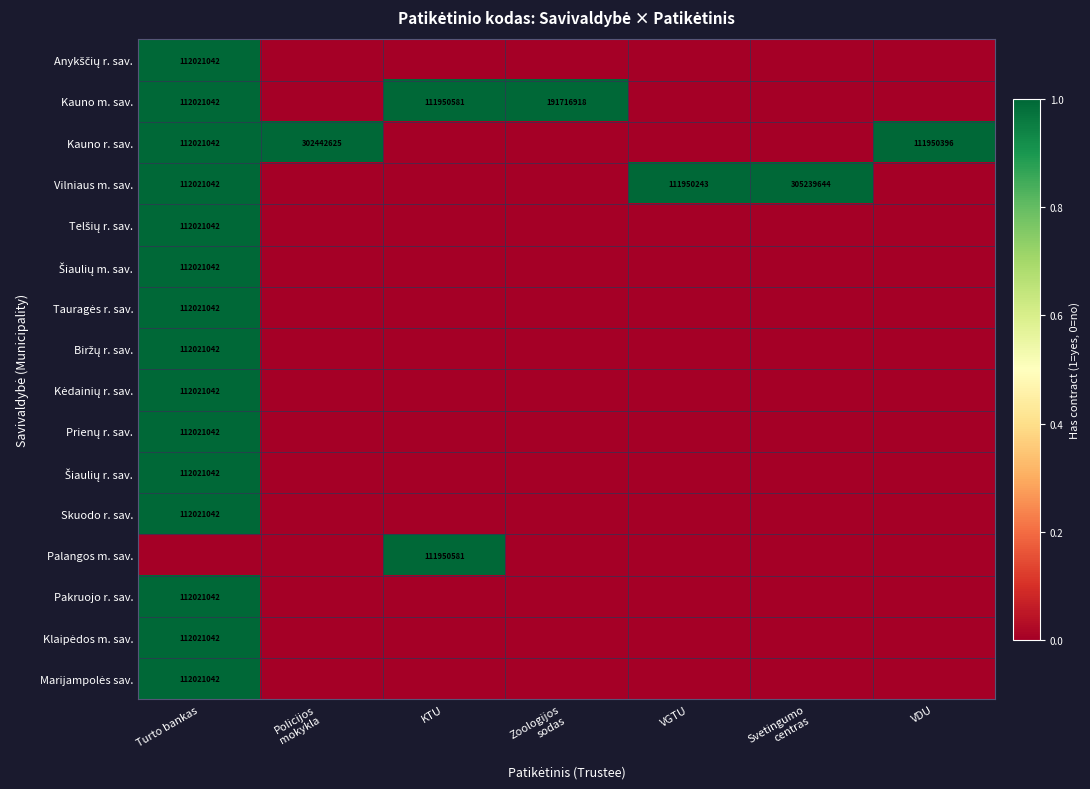

The Skuodo r. sav. series shows 169787299 at Turto bankas. True or false?

False